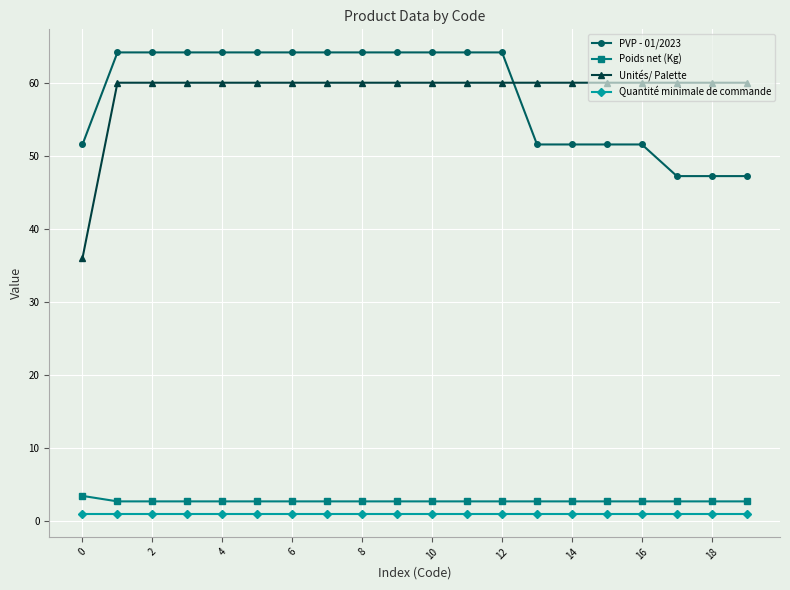

What is the value of the Poids net (Kg) point at the 19th from the left?

2.7